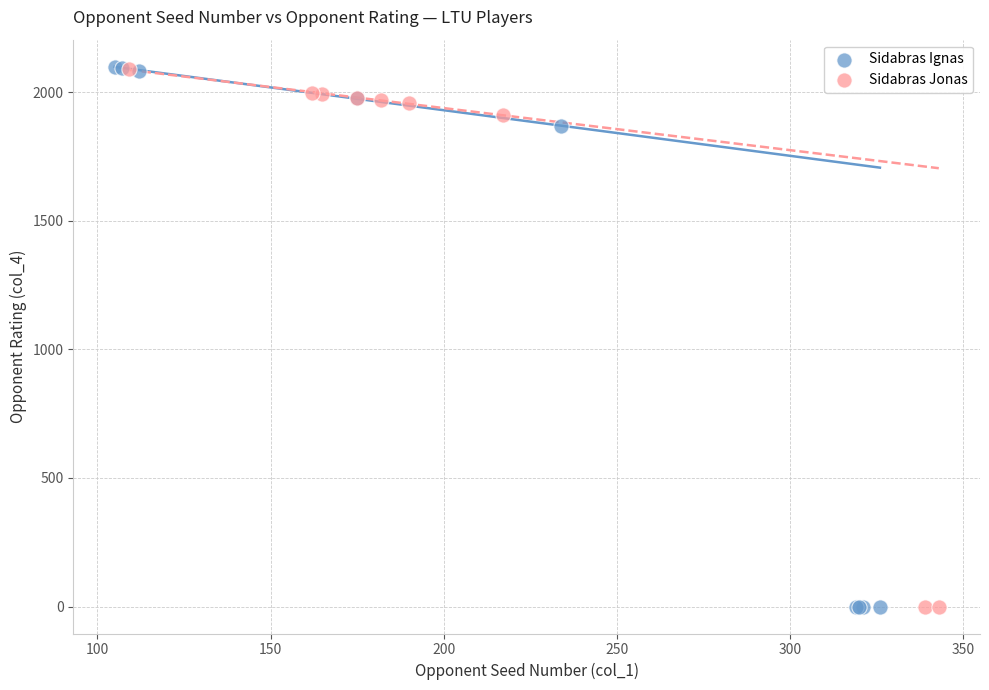

Which series has the widest spread of Y values?

Sidabras Ignas